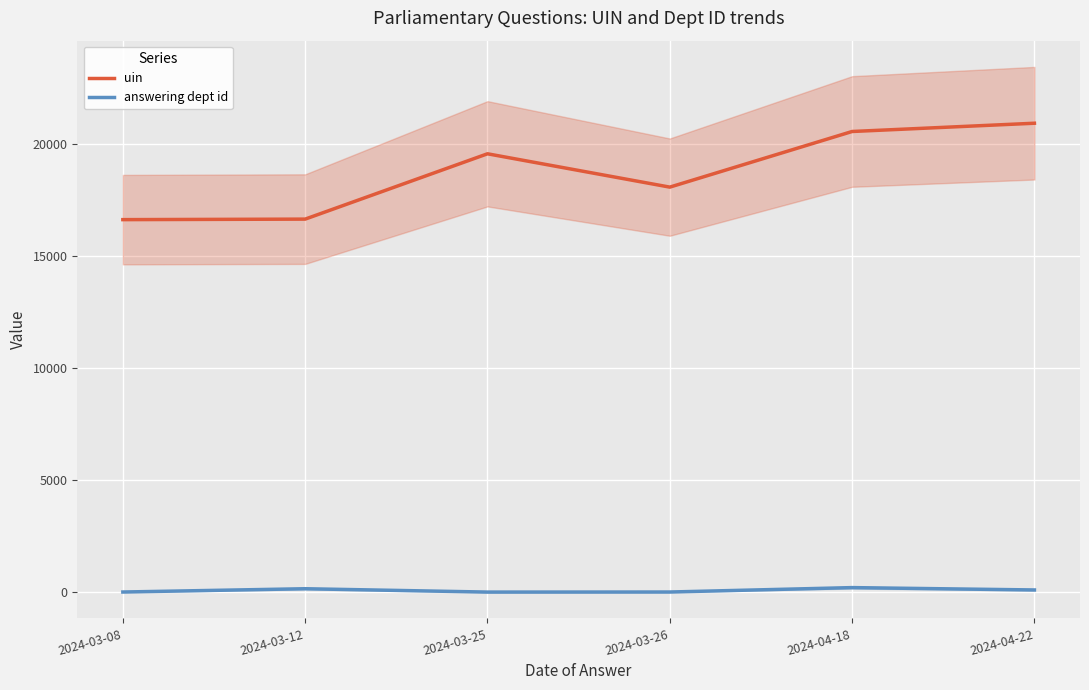

Which series has the widest spread of values?

uin